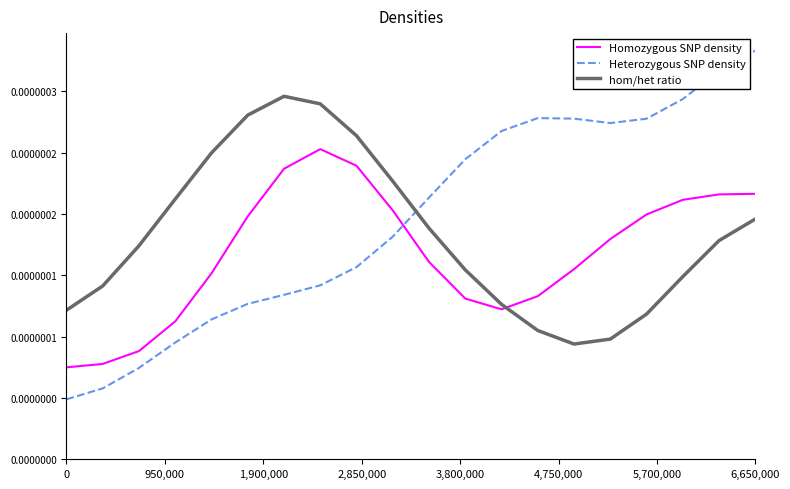

At how many categories does at least one series exceed 0?

20